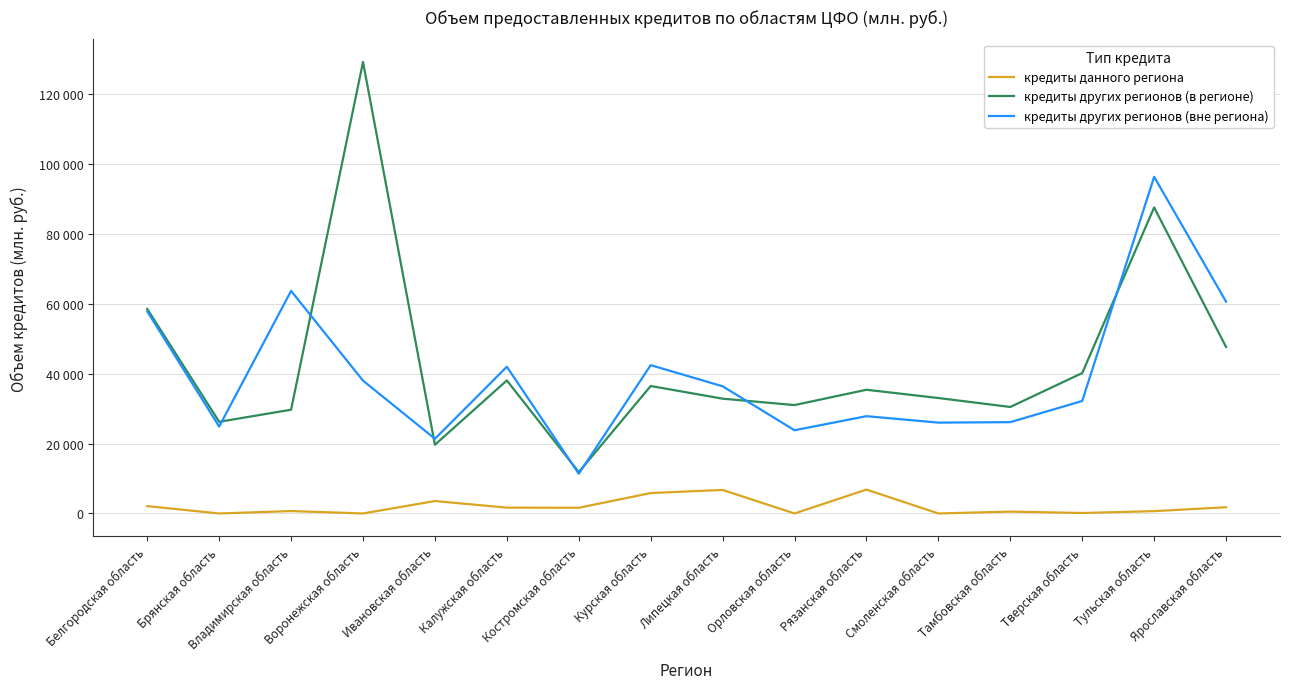

What are all the series names shown in the legend?

кредиты данного региона, кредиты других регионов (в регионе), кредиты других регионов (вне региона)